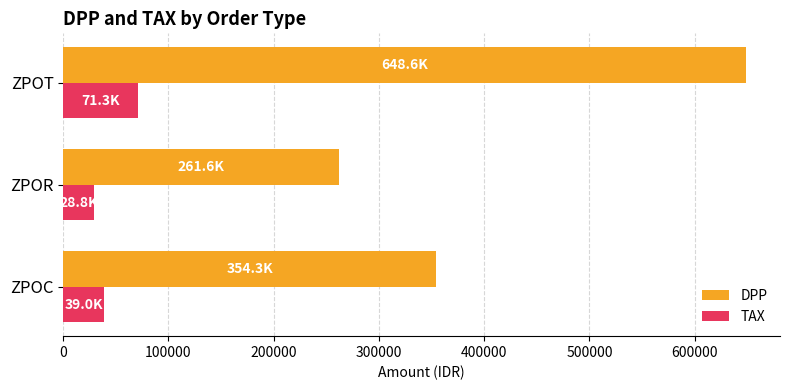

What value does the DPP series have at ZPOR?

261617